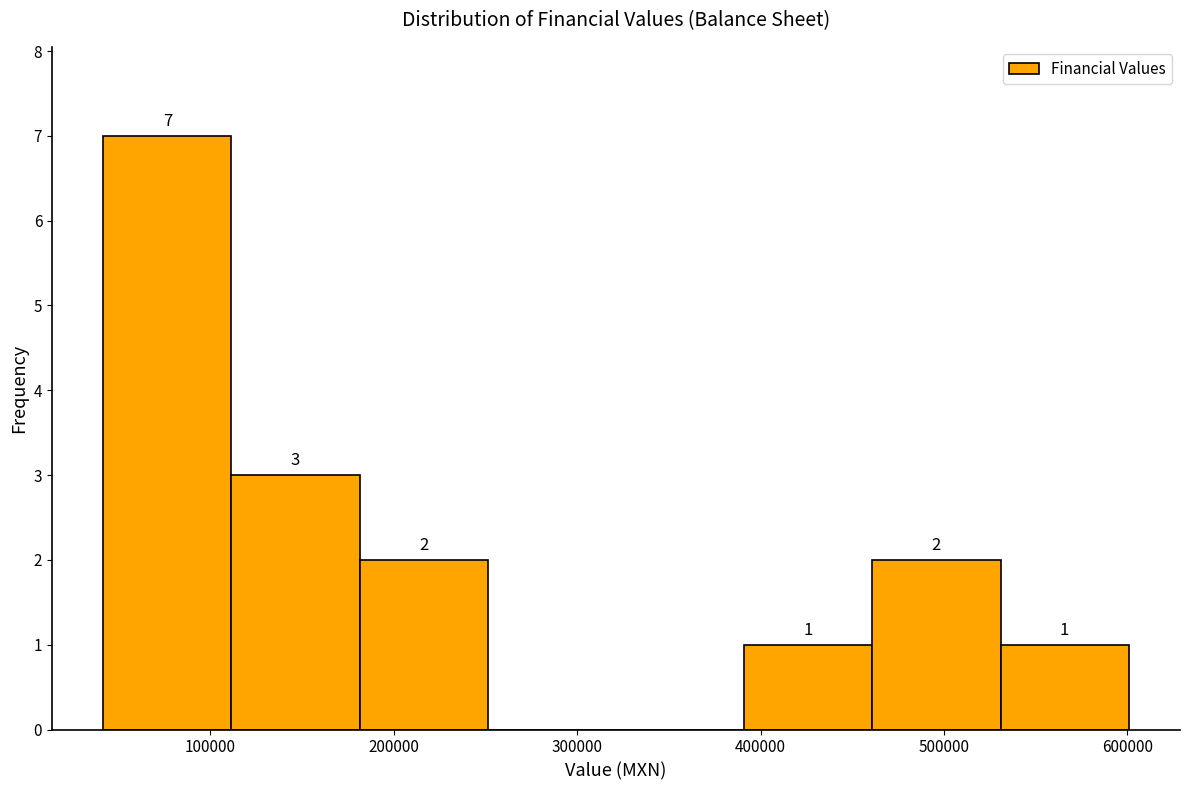

Over which range of the x-axis is the bar tallest?

40000 to 110000